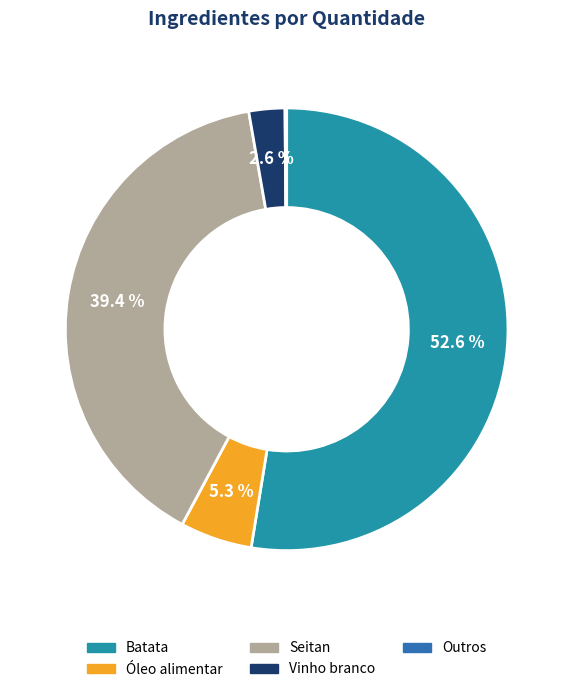

Is there any slice that represents more than half of the pie?

Yes